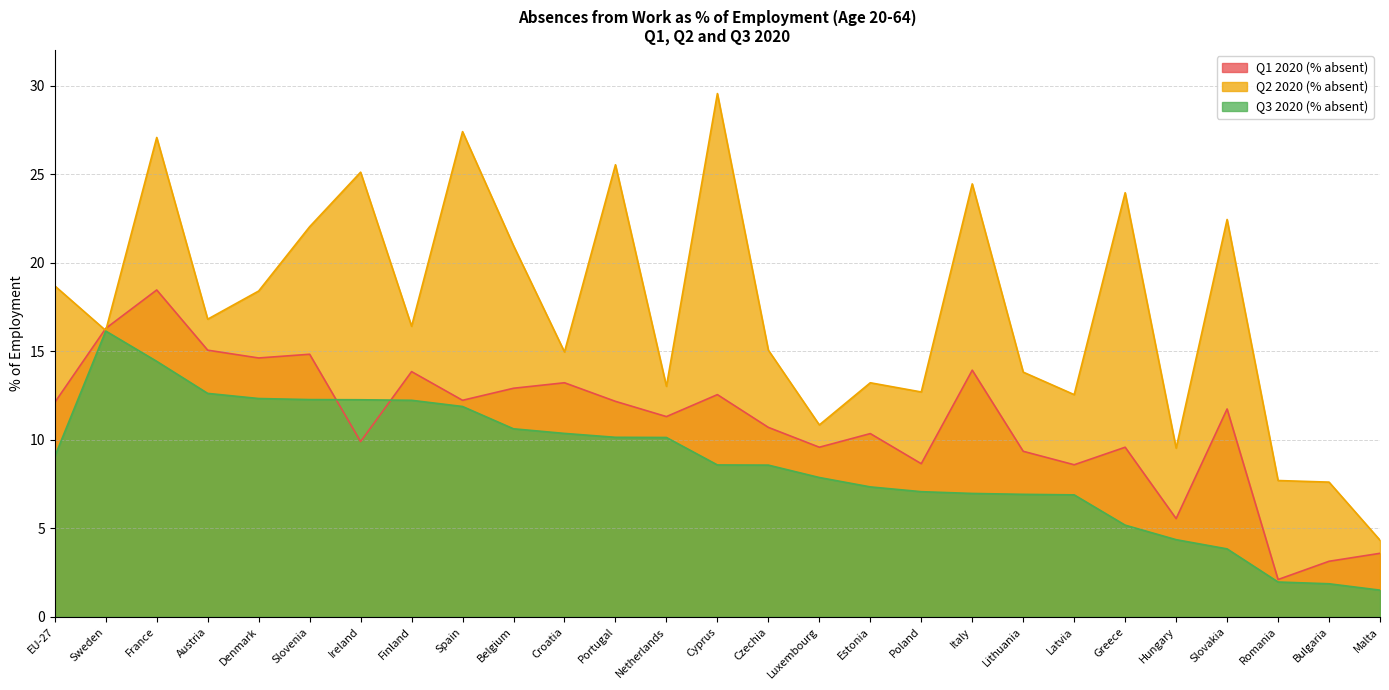

Count the number of categories in the chart.

27